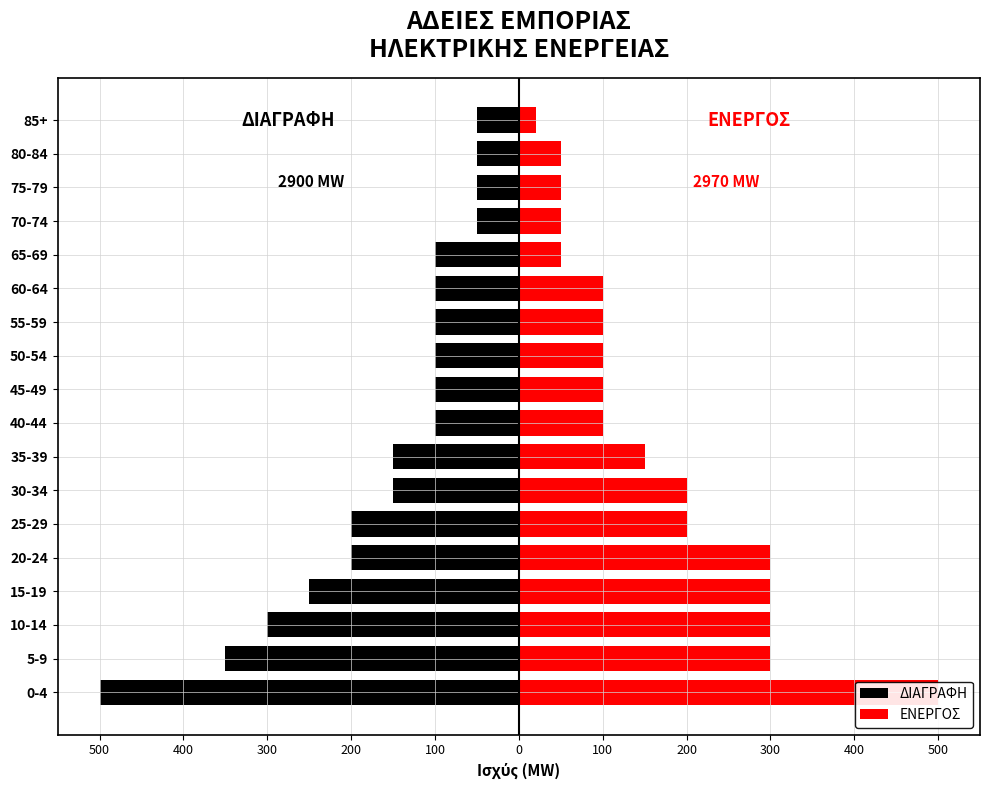

List the series in order of their peak value, lowest first.

ΔΙΑΓΡΑΦΗ, ΕΝΕΡΓΟΣ